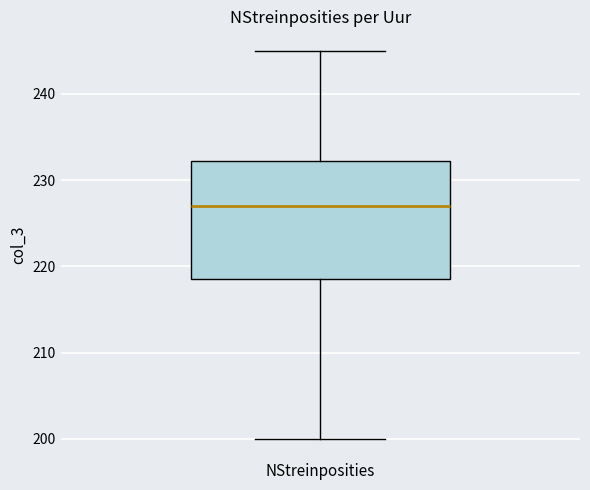

Where does the median line of the box for NStreinposities sit on the y-axis? The values are not printed on the chart, so give them approximately, as read against the axis.

227